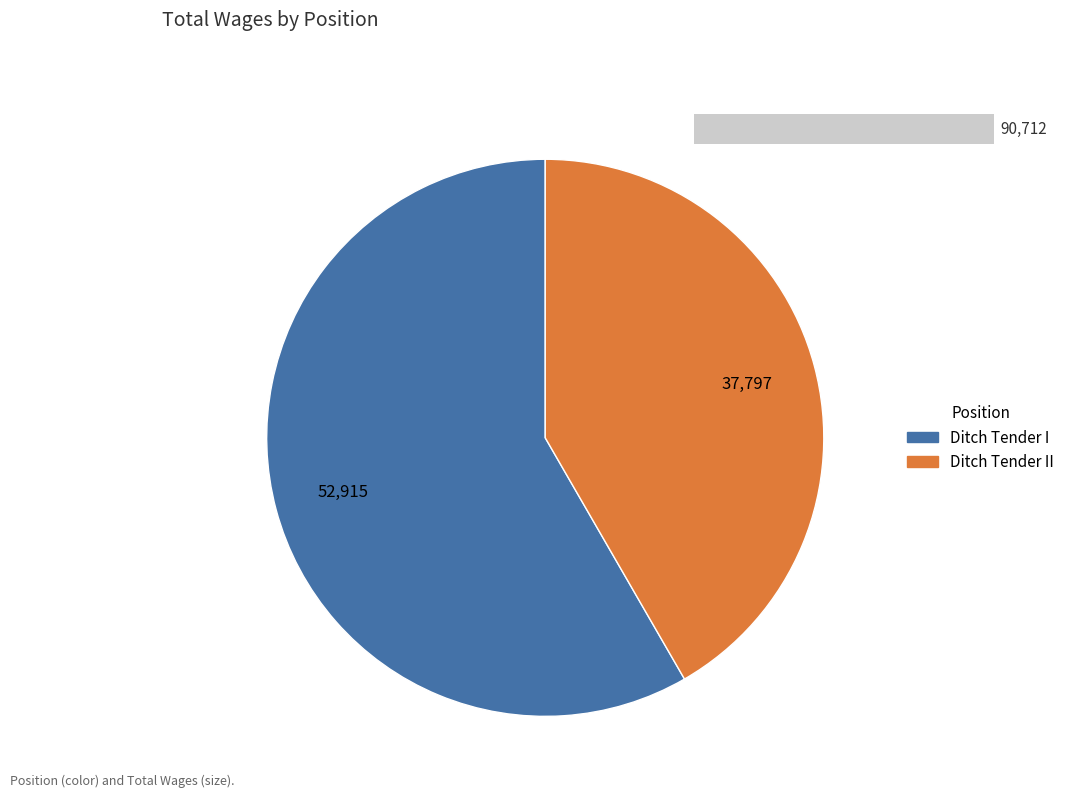

How many segments does this pie chart have?

2